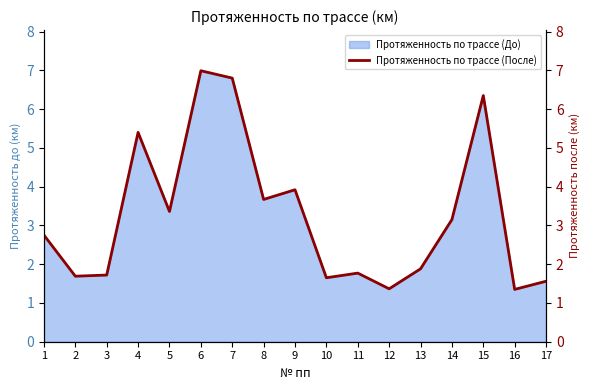

What is the smallest value displayed?

1.4